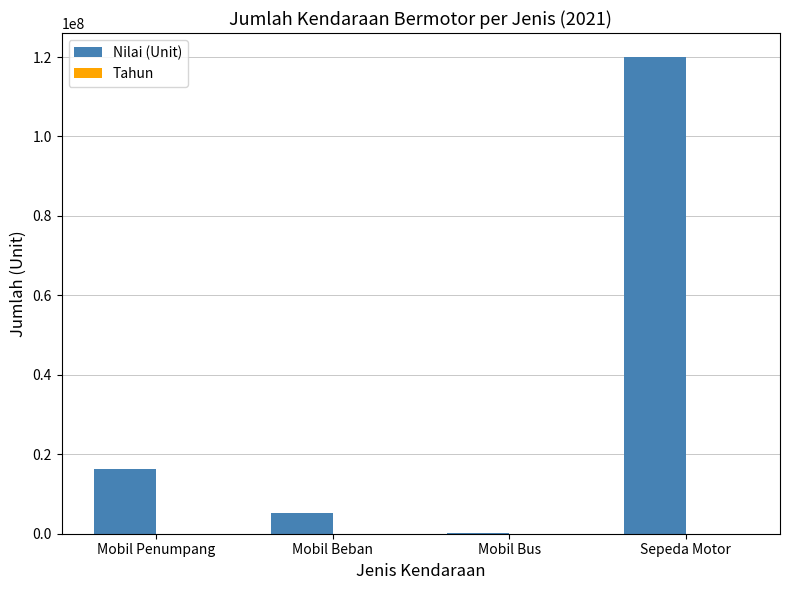

The value of Nilai (Unit) at Mobil Beban is 5299361. True or false?

True